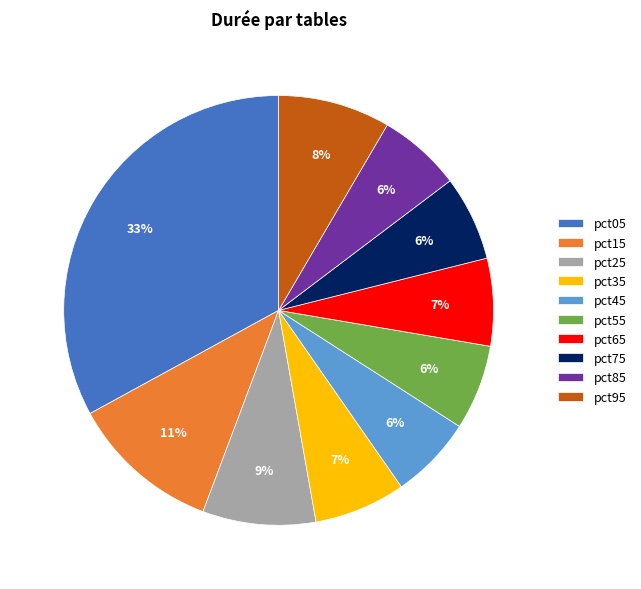

Count the number of slices in the pie.

10